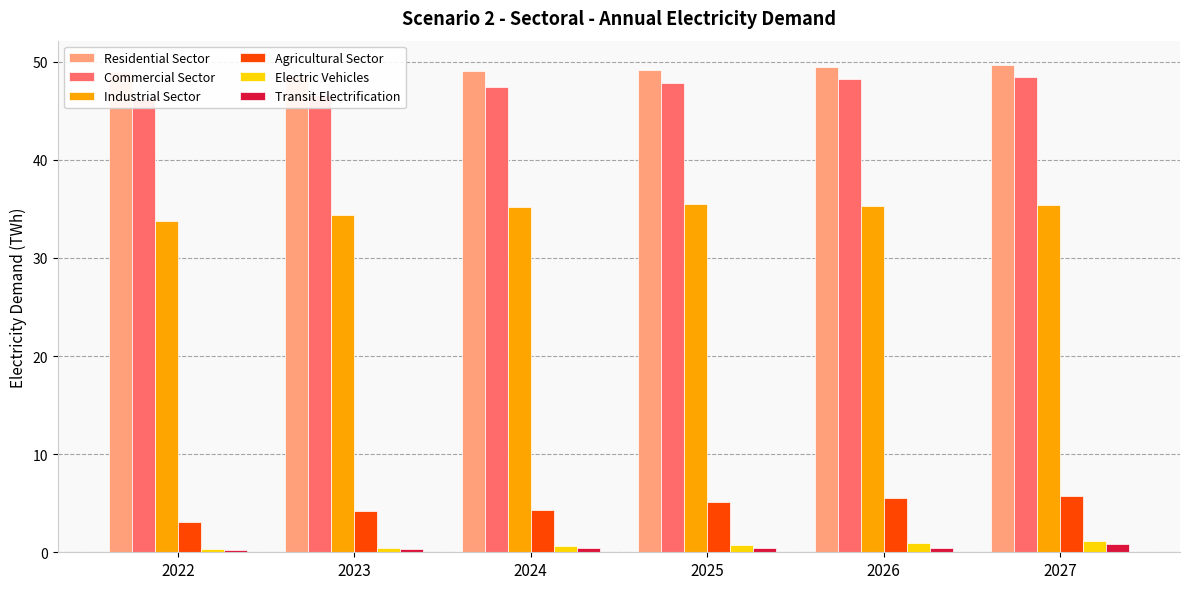

What is the difference between the highest and lowest values at 2023?

48.2